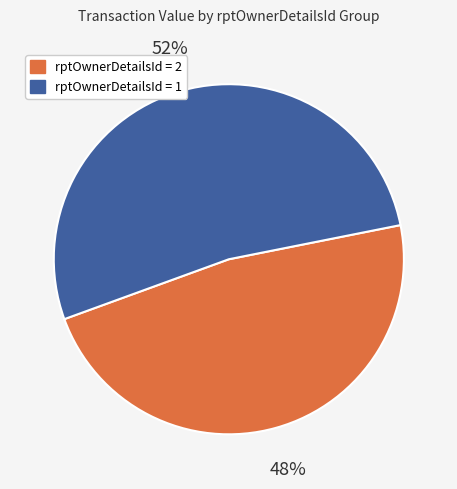

To the nearest percent, what is the average slice percentage?

50%